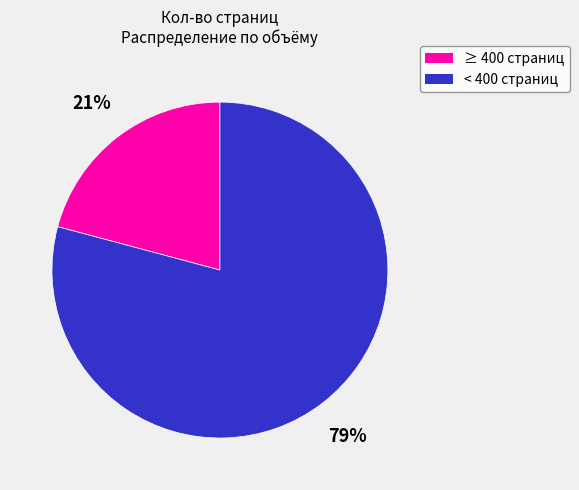

Does any single category account for the majority?

Yes